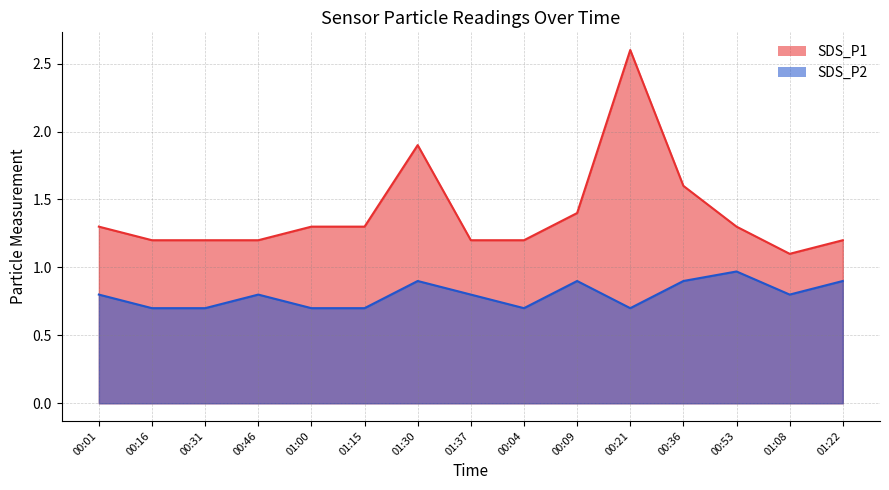

Is the value of SDS_P1 at 01:00 greater than the value of SDS_P2 at 01:08?

Yes